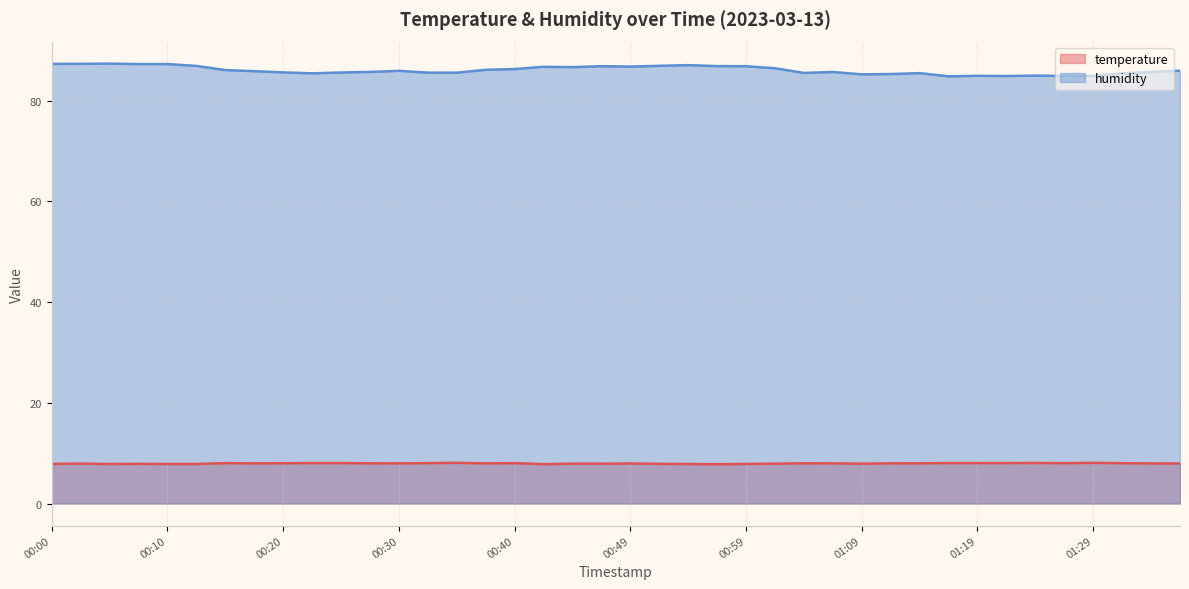

What is the difference between the maximum and minimum values in the humidity series?

2.5